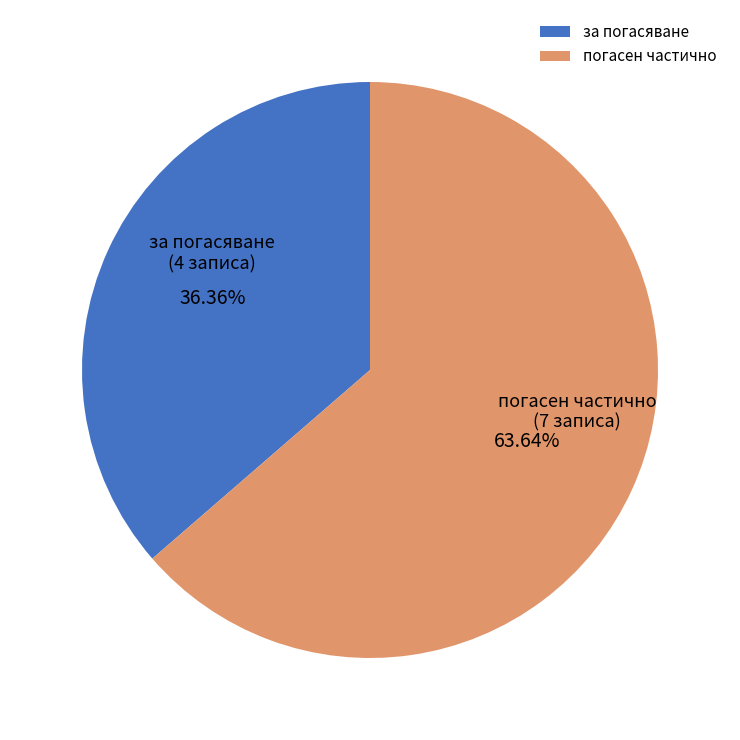

What is the ratio of the value at за погасяване to the value at погасен частично?

0.6